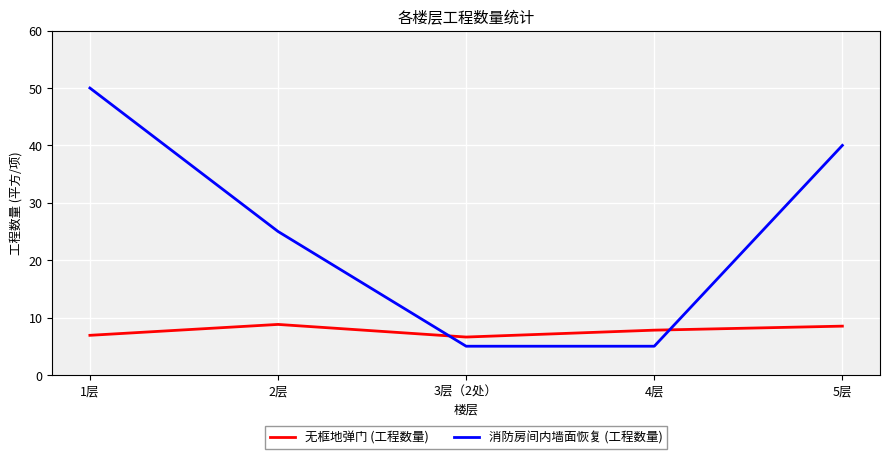

Is it true that 消防房间内墙面恢复 (工程数量) equals 25.0 at 2层?

True